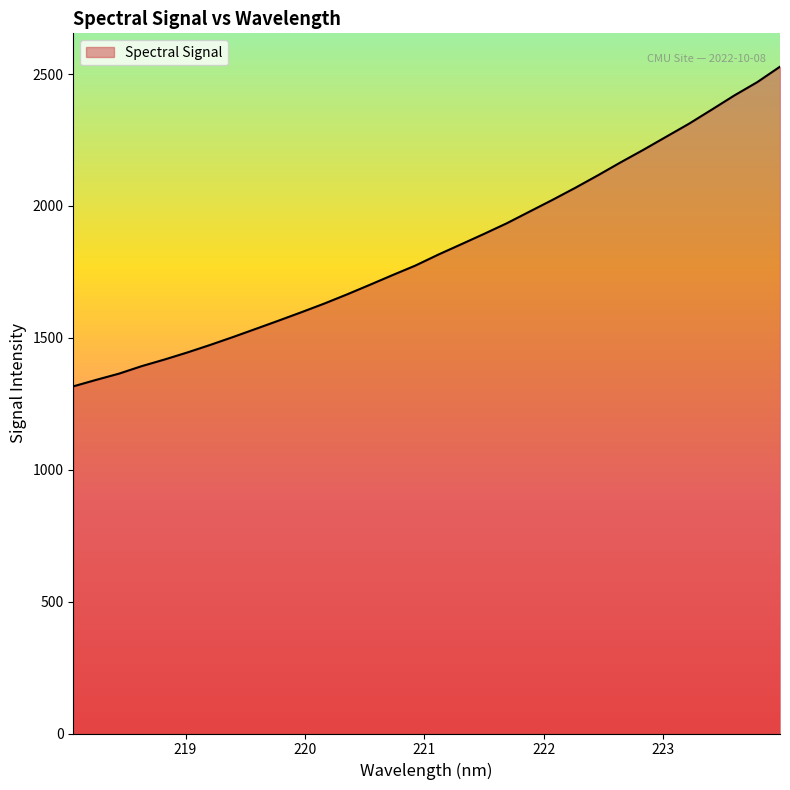

What is the difference between the maximum and minimum values?

1212.0